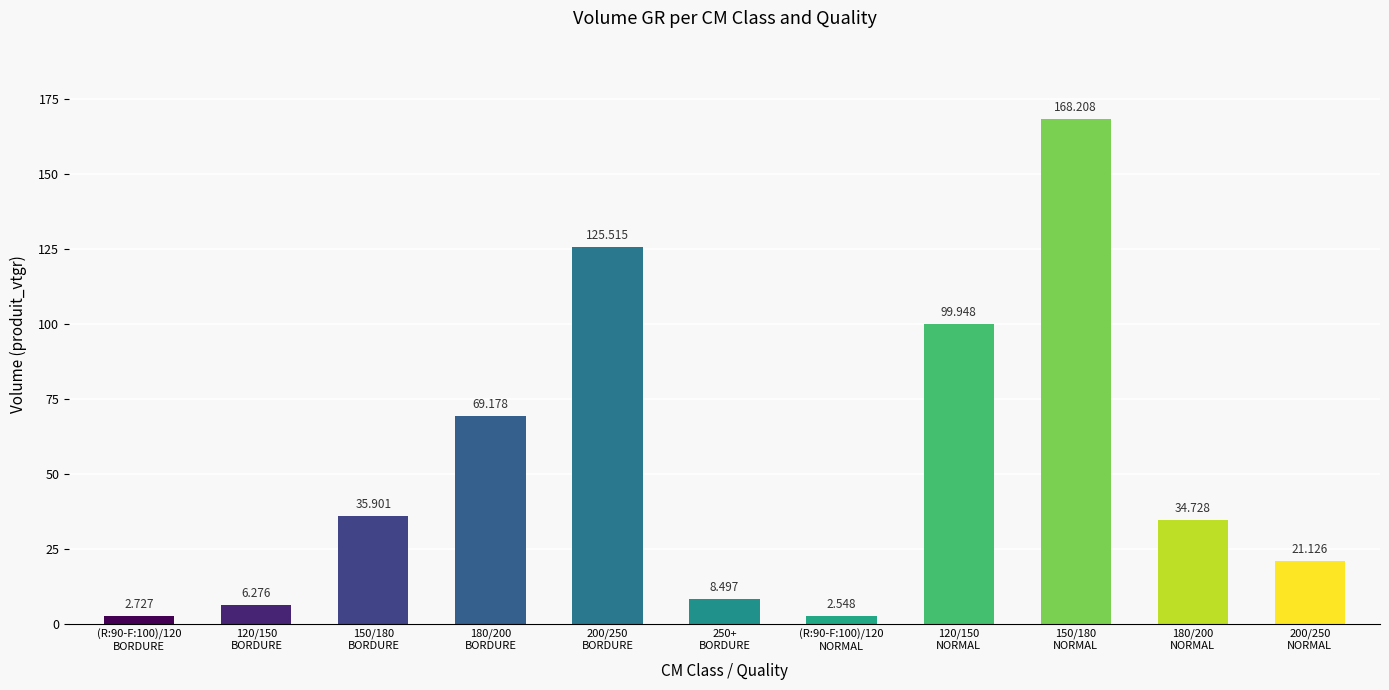

What is the sum of all values?

574.7